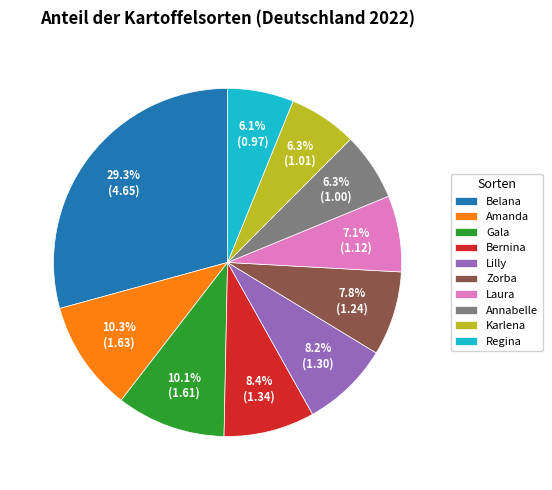

Count the number of slices in the pie.

10